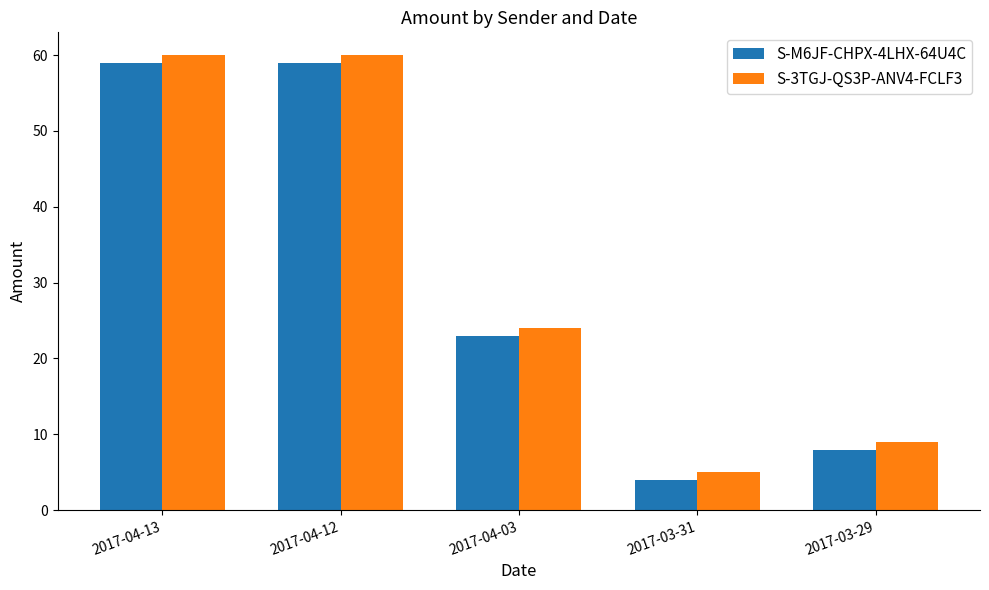

What are all the series names shown in the legend?

S-M6JF-CHPX-4LHX-64U4C, S-3TGJ-QS3P-ANV4-FCLF3